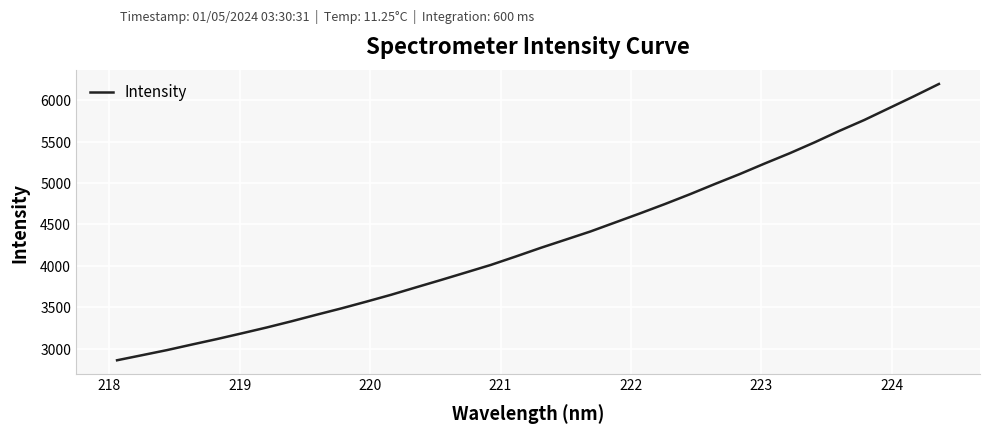

What is the greatest value displayed?

6194.2